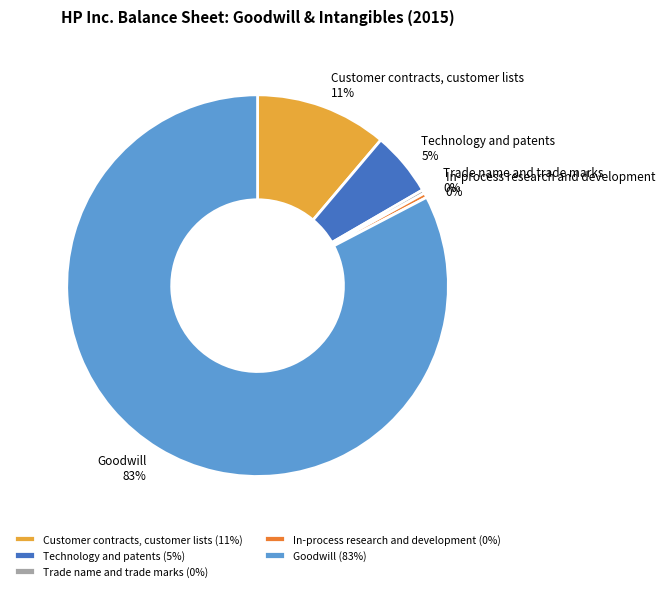

What percentage is the Customer contracts, customer lists slice, to the nearest percent?

11%